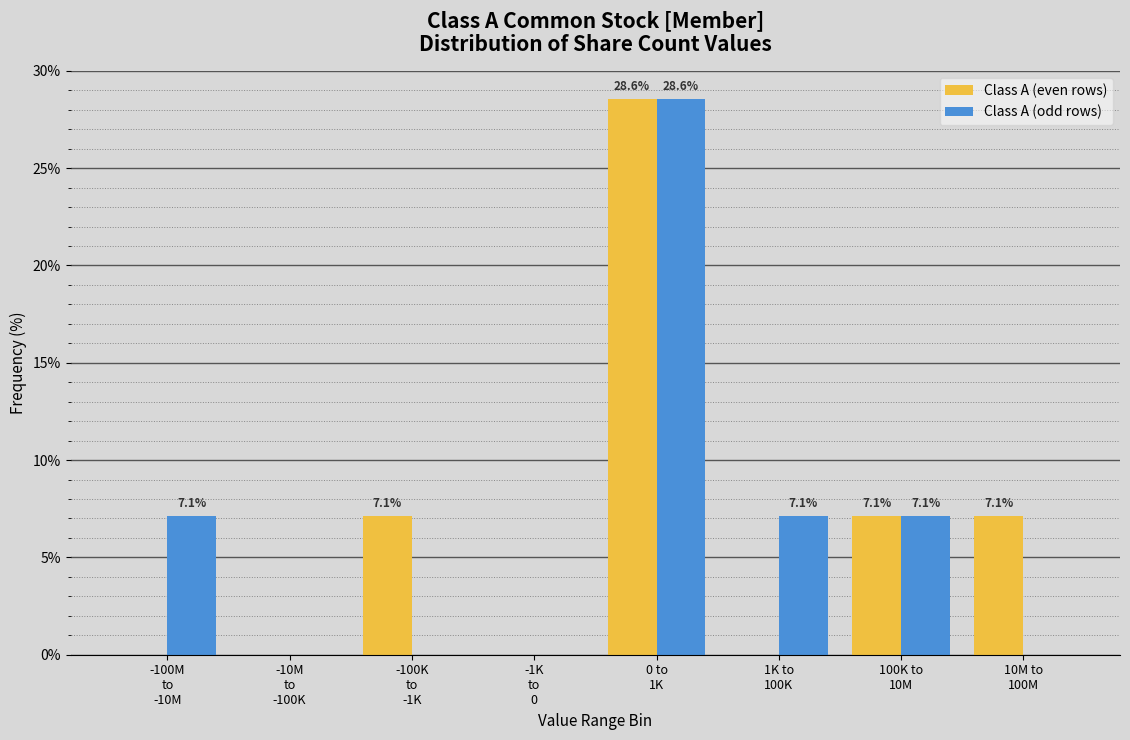

What is the maximum value shown in the chart?

28.6